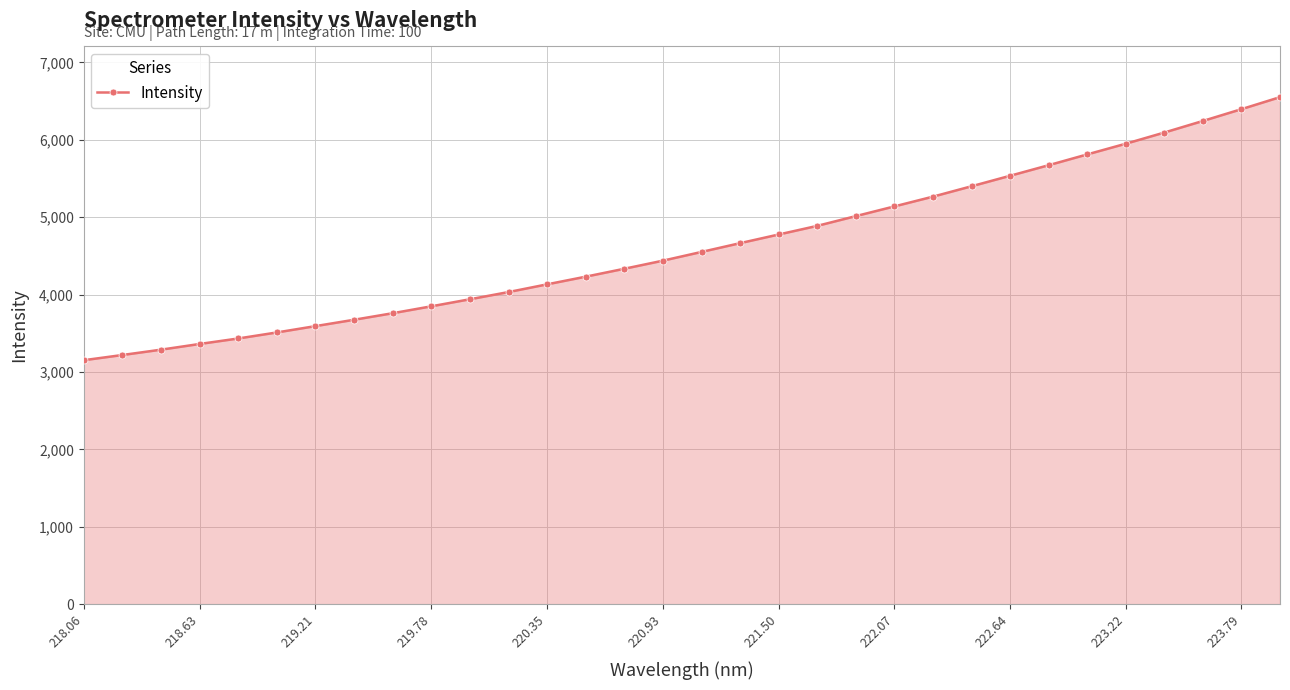

What is the minimum value shown in the chart?

3152.4